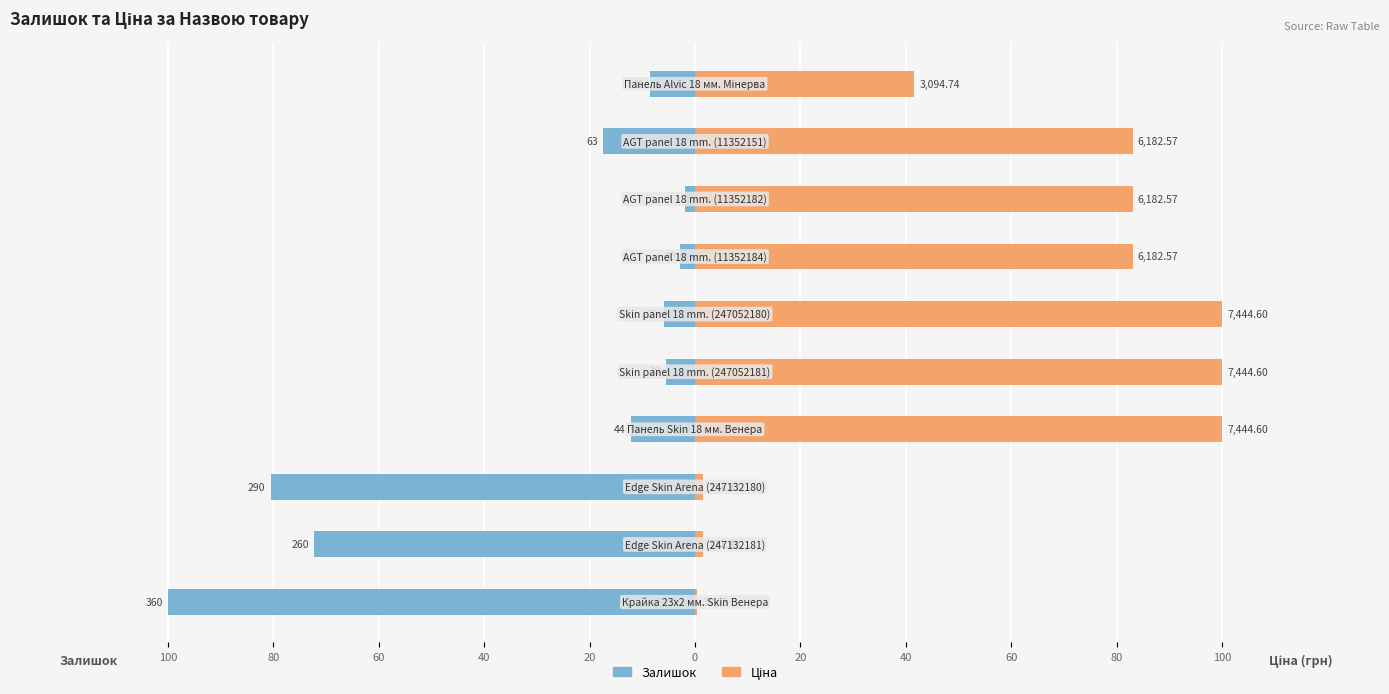

At 0, list the series in order from smallest to largest.

Залишок, Ціна